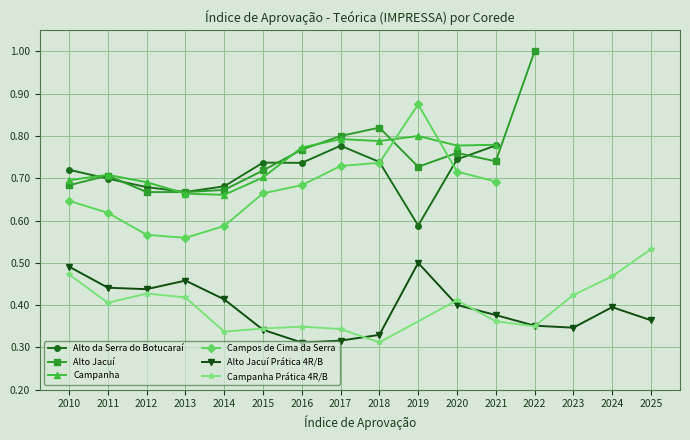

Does the chart display data point markers on the line(s)?

Yes